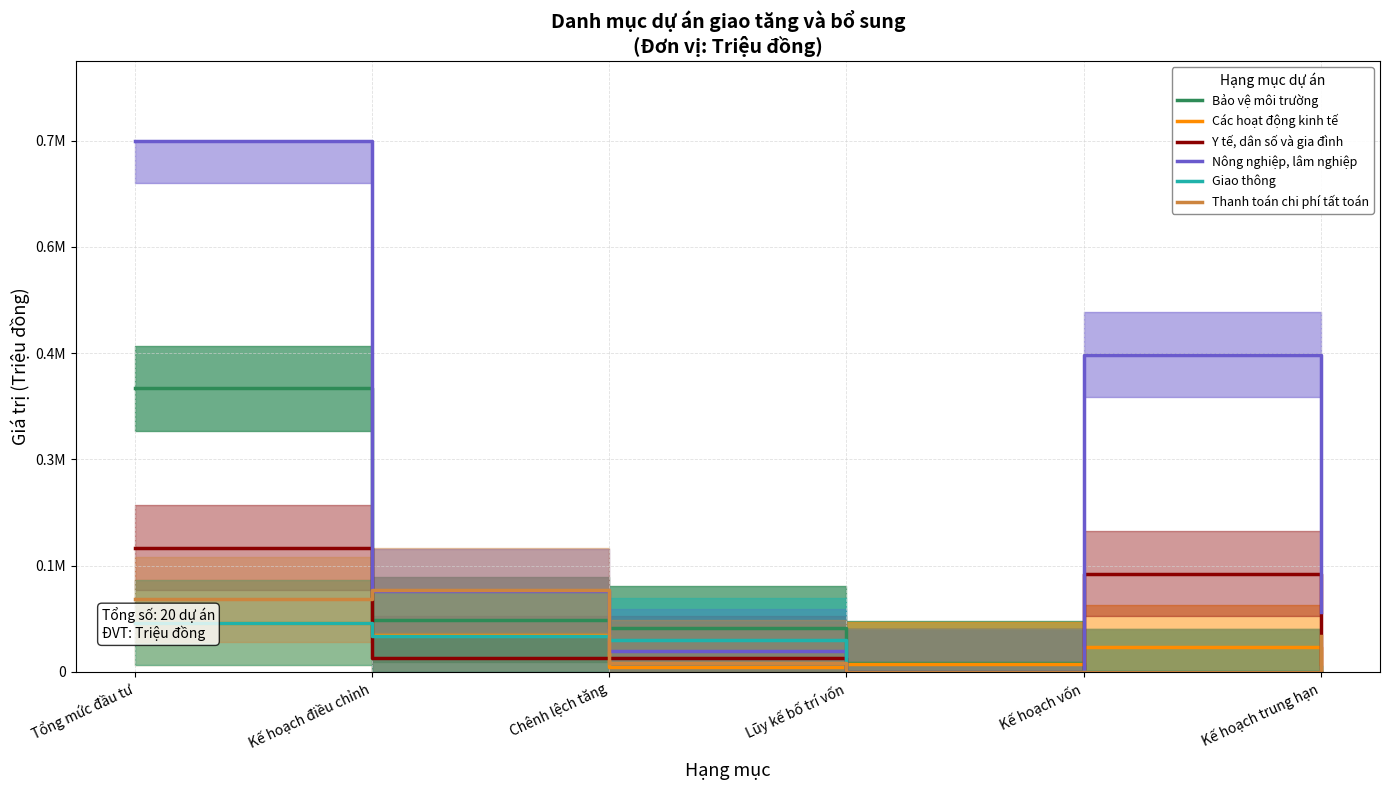

True or false: Nông nghiệp, lâm nghiệp has a value of 1.5 at Tổng mức đầu tư.

False